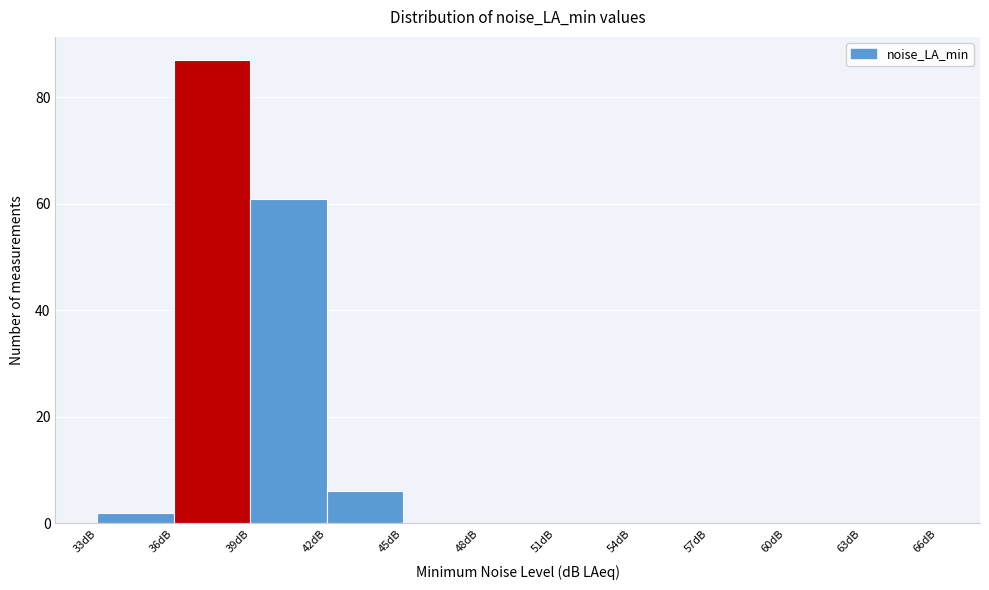

Reading left to right, list every bar in this chart as the range it spans on the x-axis followed by its height. The values are not printed on the chart, so give them approximately, as read against the axis.

33 to 36: 2
36 to 39: 88
39 to 42: 62
42 to 45: 6
45 to 48: 0
48 to 51: 0
51 to 54: 0
54 to 57: 0
57 to 60: 0
60 to 63: 0
63 to 66: 0